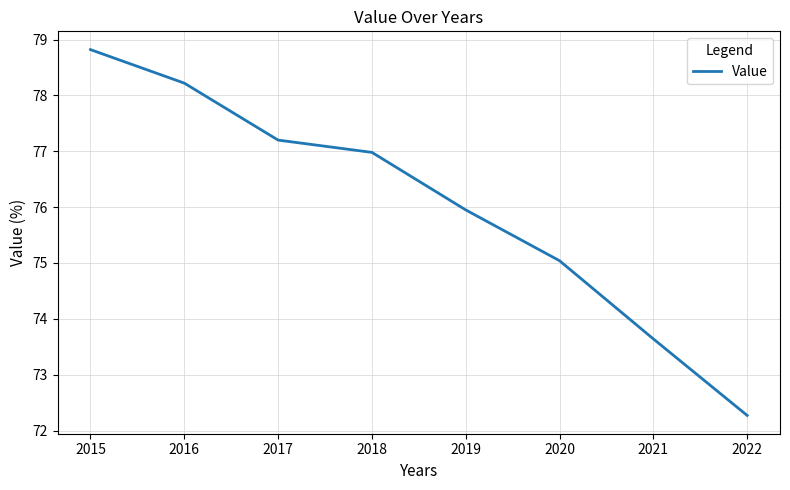

Which label corresponds to the smallest value in the chart?

2022